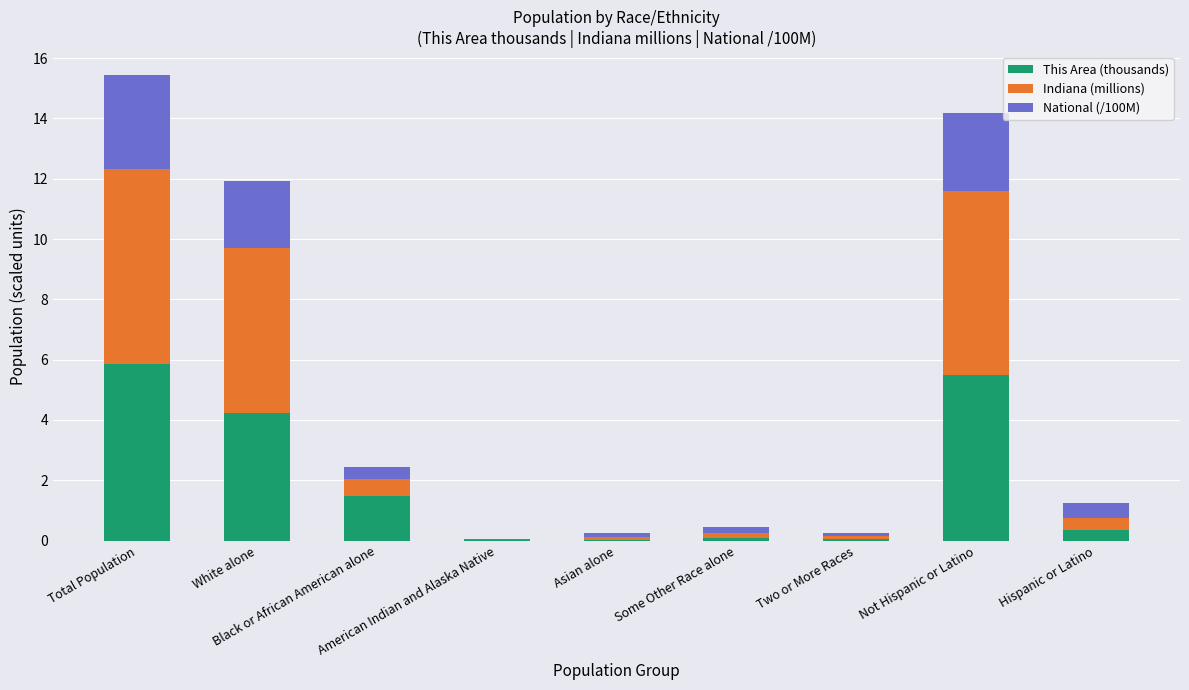

At how many categories does at least one series exceed 5?

3